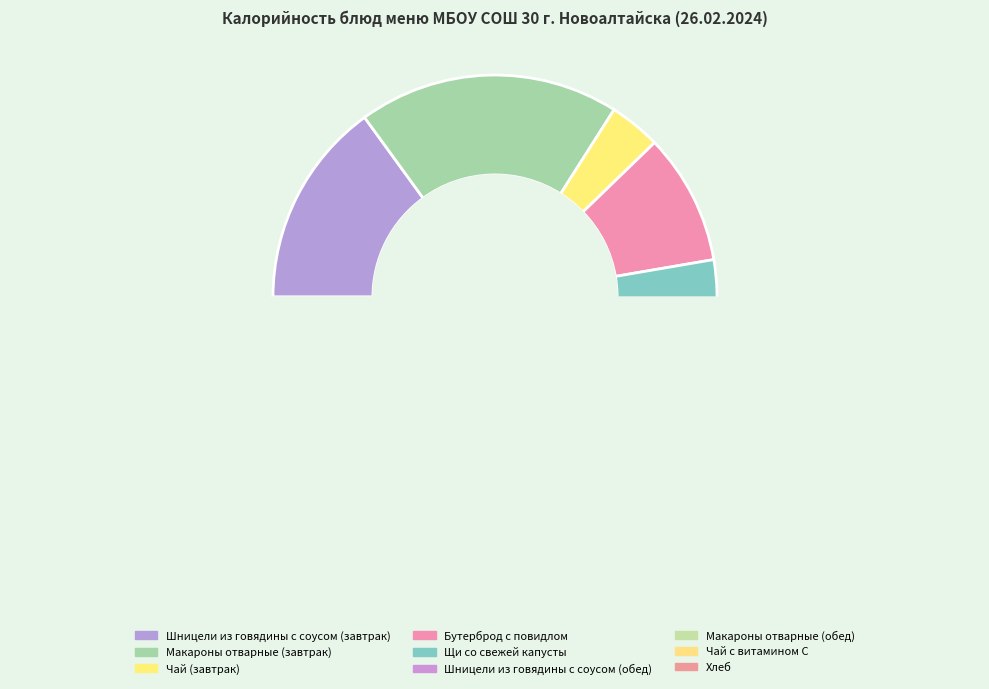

Does Чай с витамином С account for over 50% of the chart?

No